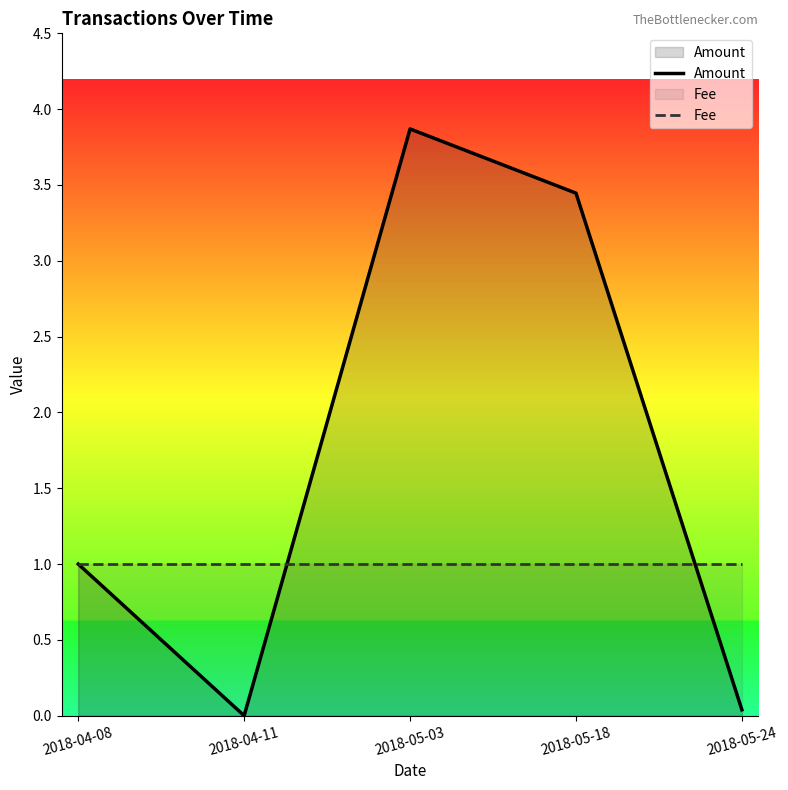

Which series has the largest total across all categories?

Amount